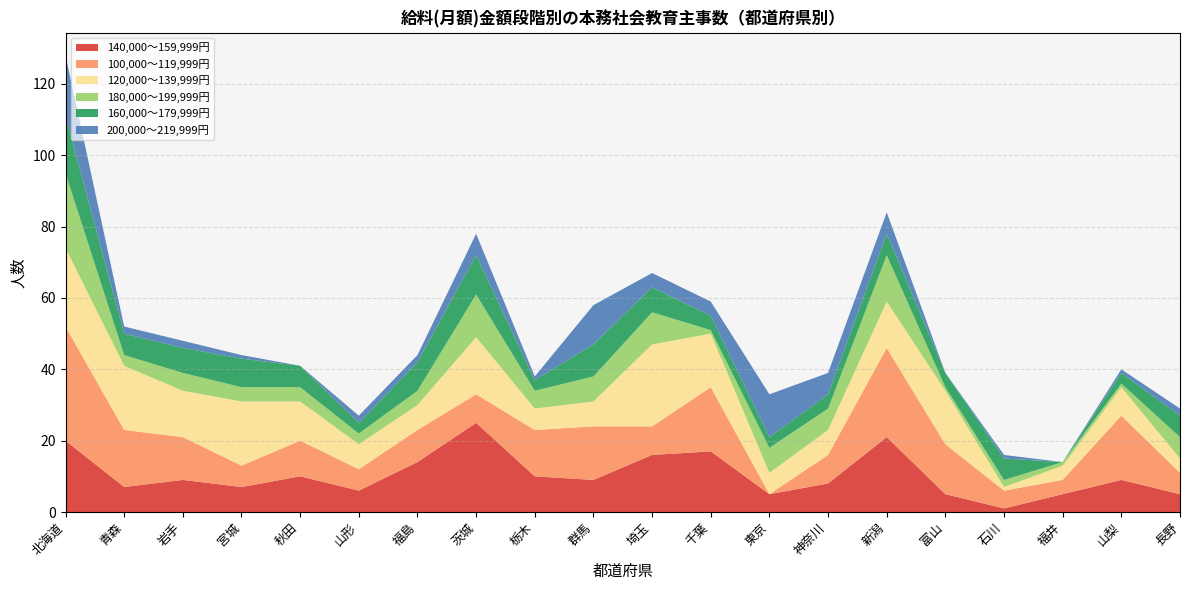

Reading right to left, extract all data points from this chart.

140,000～159,999円: 長野=5	山梨=9	福井=5	石川=1	富山=5	新潟=21	神奈川=8	東京=5	千葉=17	埼玉=16	群馬=9	栃木=10	茨城=25	福島=14	山形=6	秋田=10	宮城=7	岩手=9	青森=7	北海道=20
100,000～119,999円: 長野=6	山梨=18	福井=4	石川=5	富山=14	新潟=25	神奈川=8	東京=0	千葉=18	埼玉=8	群馬=15	栃木=13	茨城=8	福島=9	山形=6	秋田=10	宮城=6	岩手=12	青森=16	北海道=32
120,000～139,999円: 長野=4	山梨=8	福井=4	石川=1	富山=15	新潟=13	神奈川=7	東京=6	千葉=15	埼玉=23	群馬=7	栃木=6	茨城=16	福島=7	山形=7	秋田=11	宮城=18	岩手=13	青森=18	北海道=22
180,000～199,999円: 長野=6	山梨=1	福井=1	石川=2	富山=1	新潟=13	神奈川=6	東京=7	千葉=1	埼玉=9	群馬=7	栃木=5	茨城=12	福島=4	山形=3	秋田=4	宮城=4	岩手=5	青森=3	北海道=21
160,000～179,999円: 長野=6	山梨=3	福井=0	石川=6	富山=4	新潟=6	神奈川=4	東京=3	千葉=4	埼玉=7	群馬=9	栃木=3	茨城=11	福島=8	山形=3	秋田=6	宮城=8	岩手=7	青森=6	北海道=16
200,000～219,999円: 長野=2	山梨=1	福井=0	石川=1	富山=0	新潟=6	神奈川=6	東京=12	千葉=4	埼玉=4	群馬=11	栃木=1	茨城=6	福島=2	山形=2	秋田=0	宮城=1	岩手=2	青森=2	北海道=17